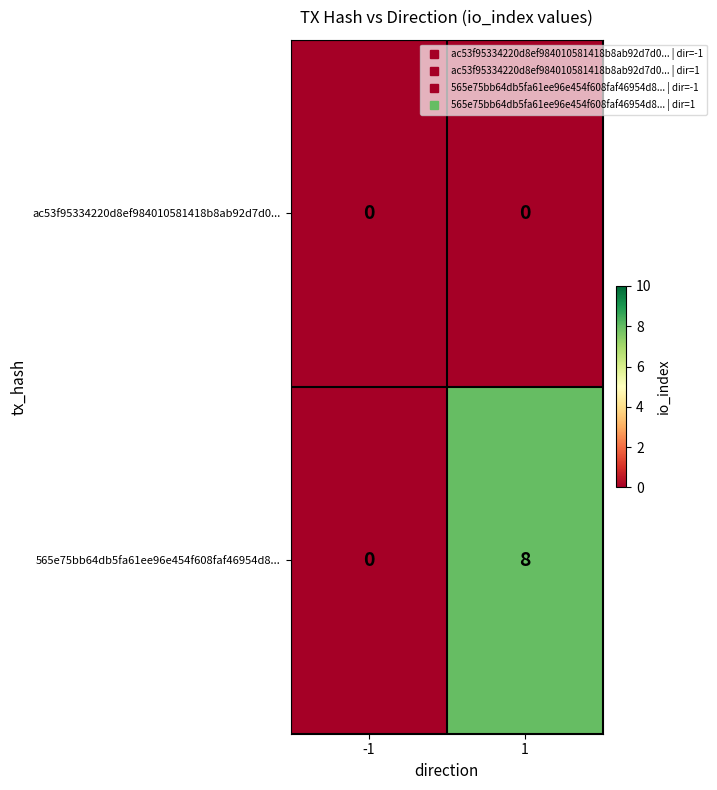

Which series has the widest spread of values?

565e75bb64db5fa61ee96e454f608faf46954d8...